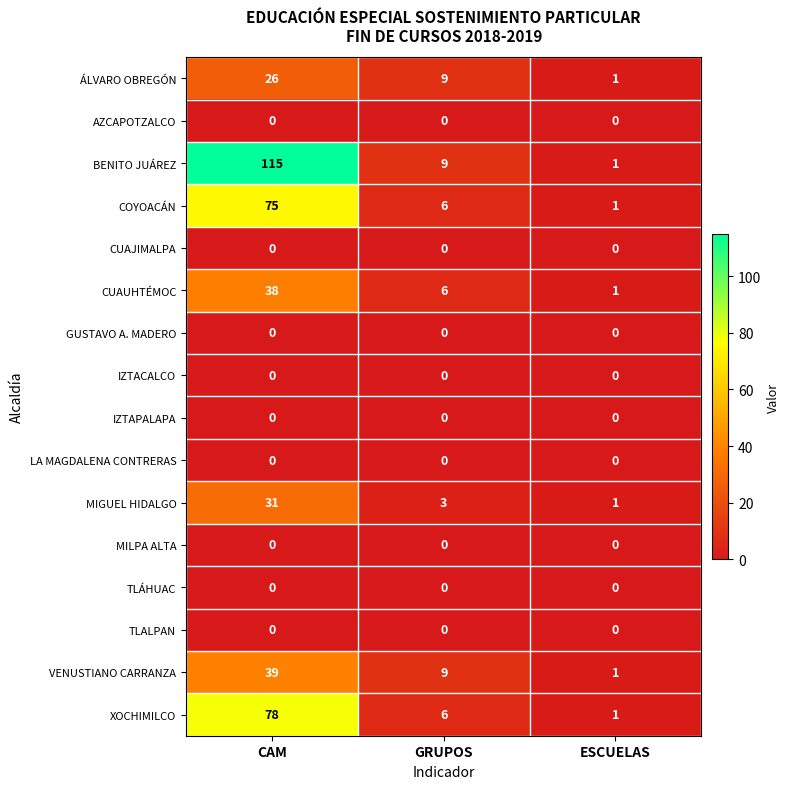

What is the spread (max minus min) of values at GRUPOS?

9